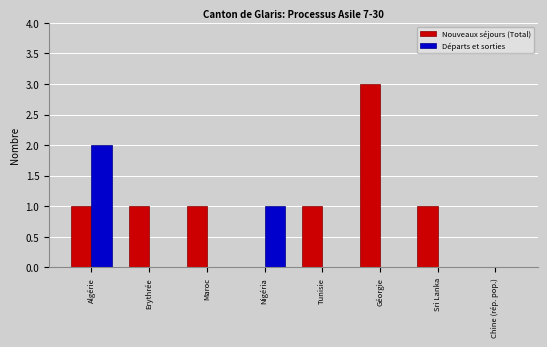

The Départs et sorties series shows 0 at Tunisie. True or false?

True